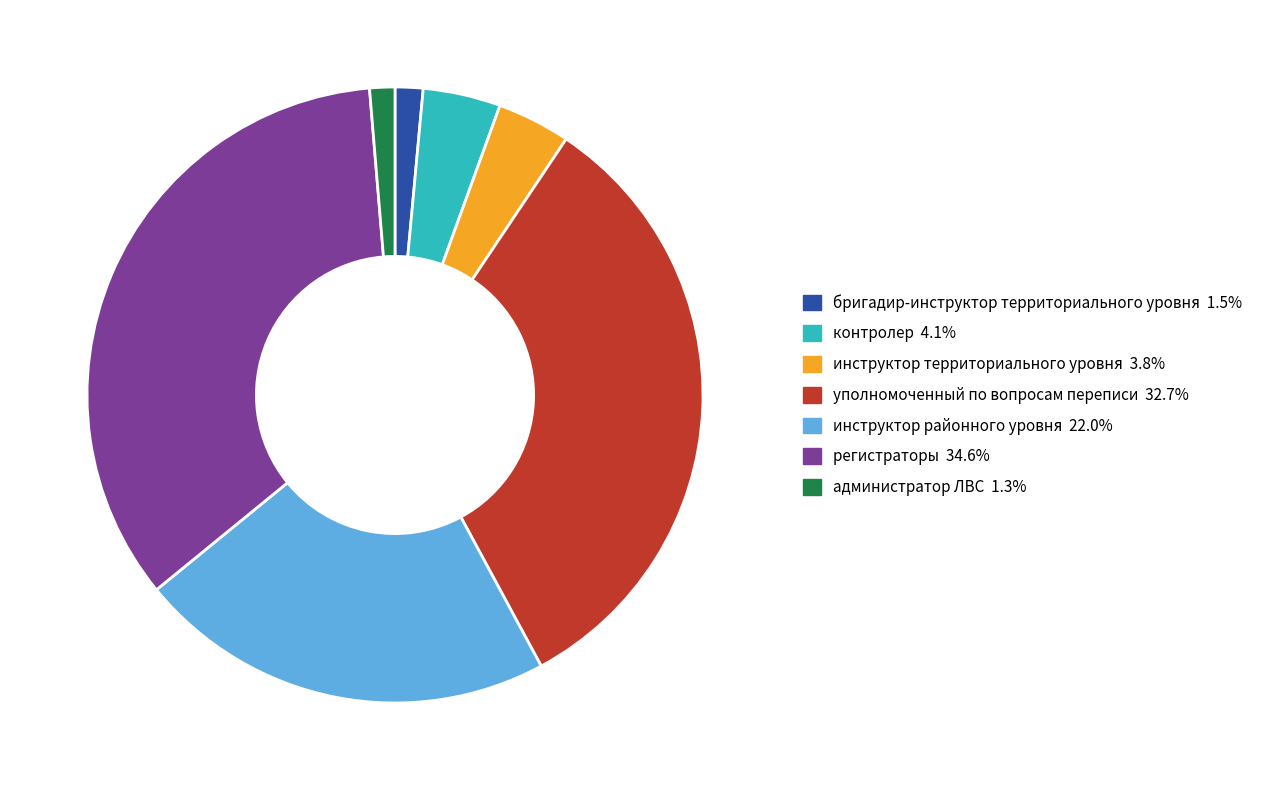

How many slices are in this pie chart?

7